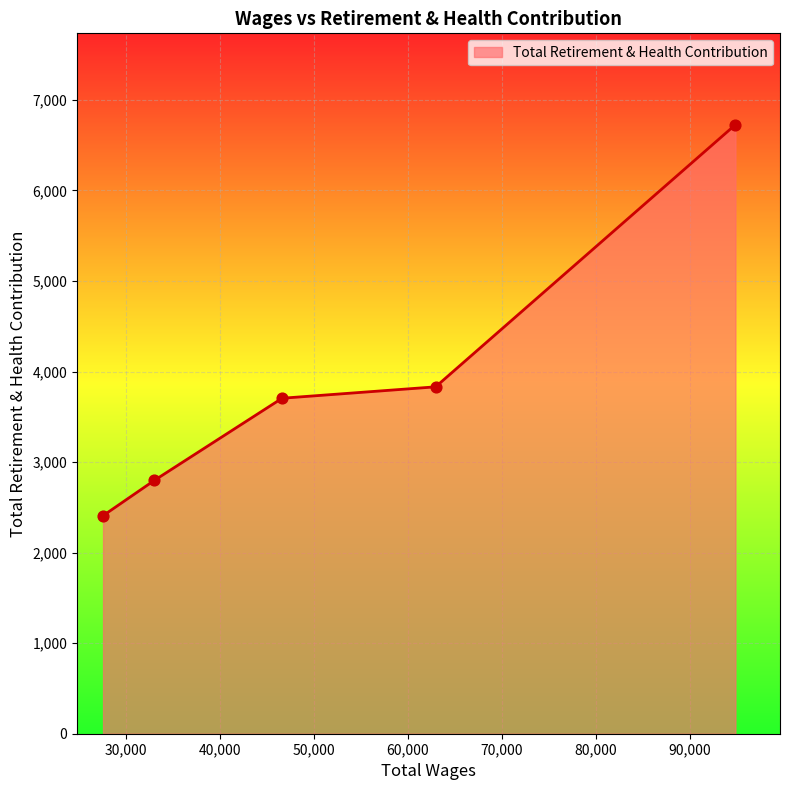

True or false: there are more than 1 points higher than both neighbors.

False